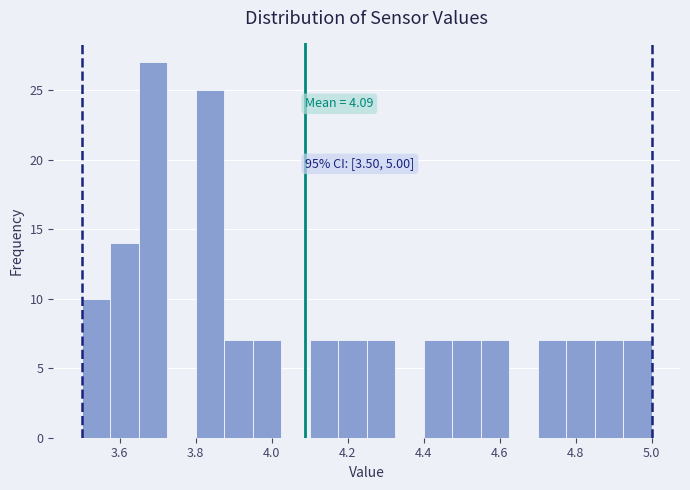

Read against the x-axis, roughly where is the centre of the tallest bar?

3.68